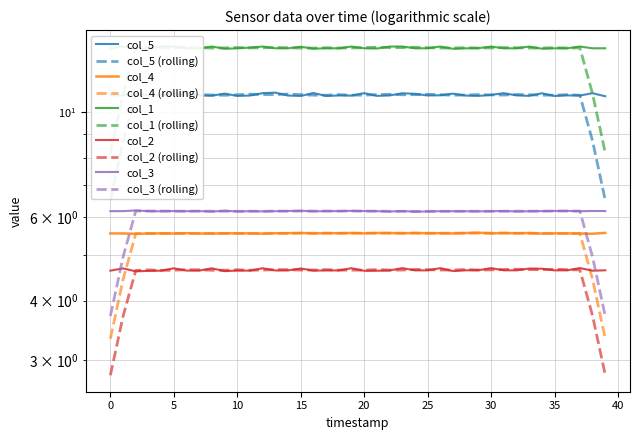

True or false: col_1 has more than 1 interior local peaks.

True